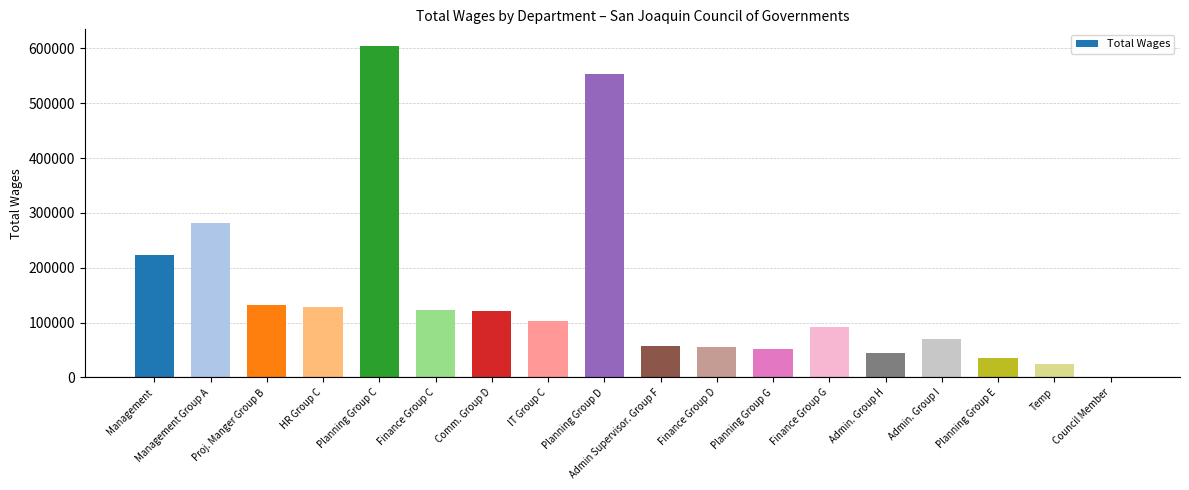

The chart shows a value of 102470 at IT Group C. True or false?

True